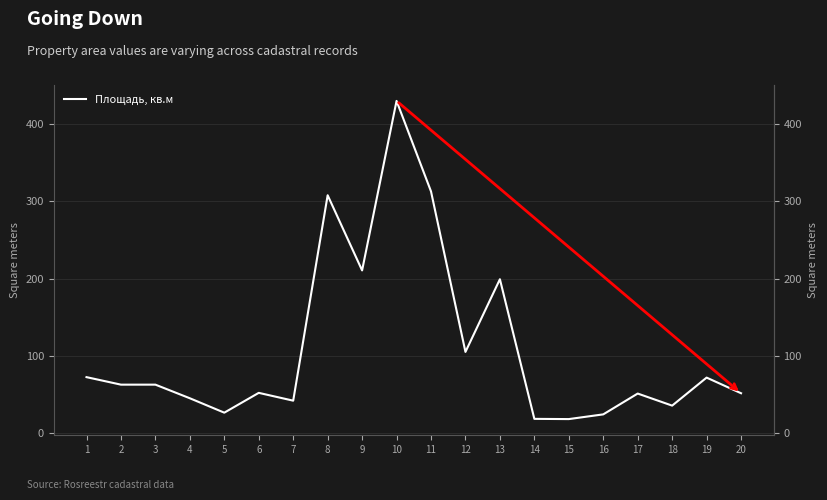

How many points are higher than both their immediate neighbors (excluding endpoints)?

6